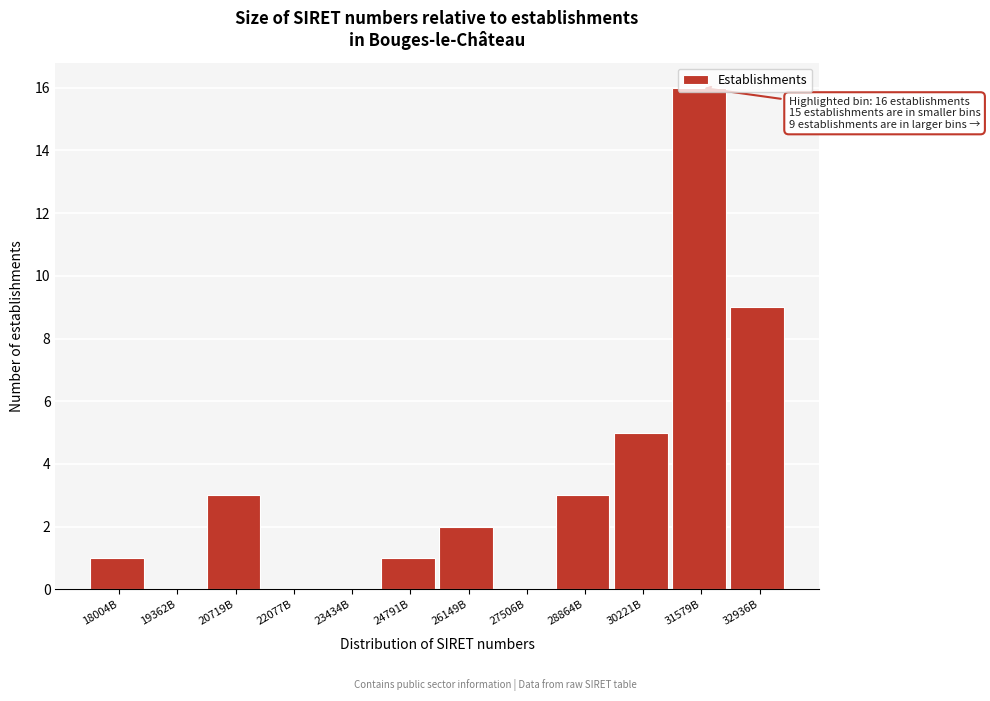

The chart shows a value of 2 at 18004B. True or false?

False